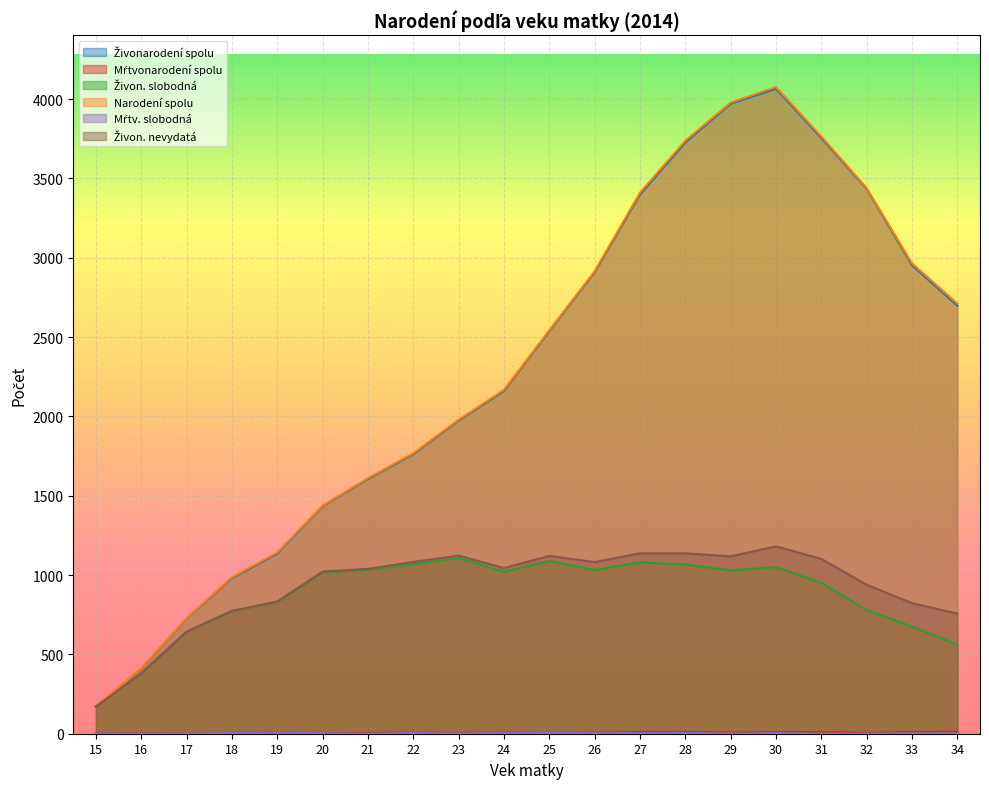

True or false: Narodení spolu and Živon. nevydatá cross at least once.

False